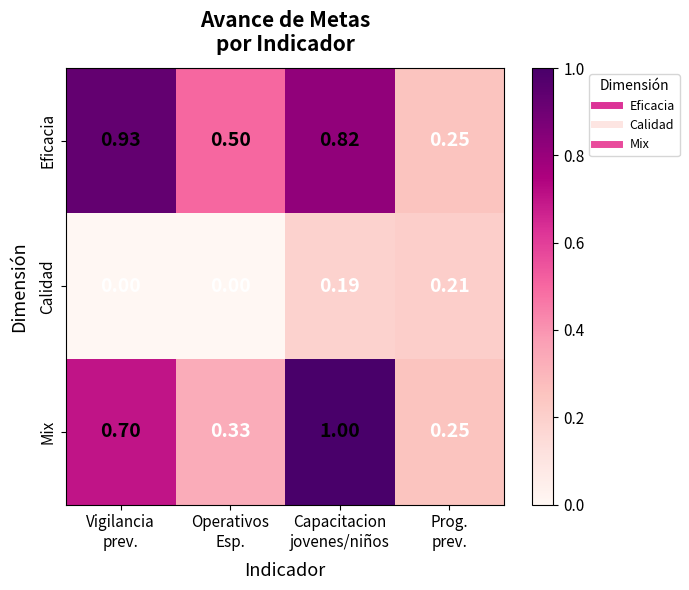

Which series has the largest total across all categories?

Eficacia